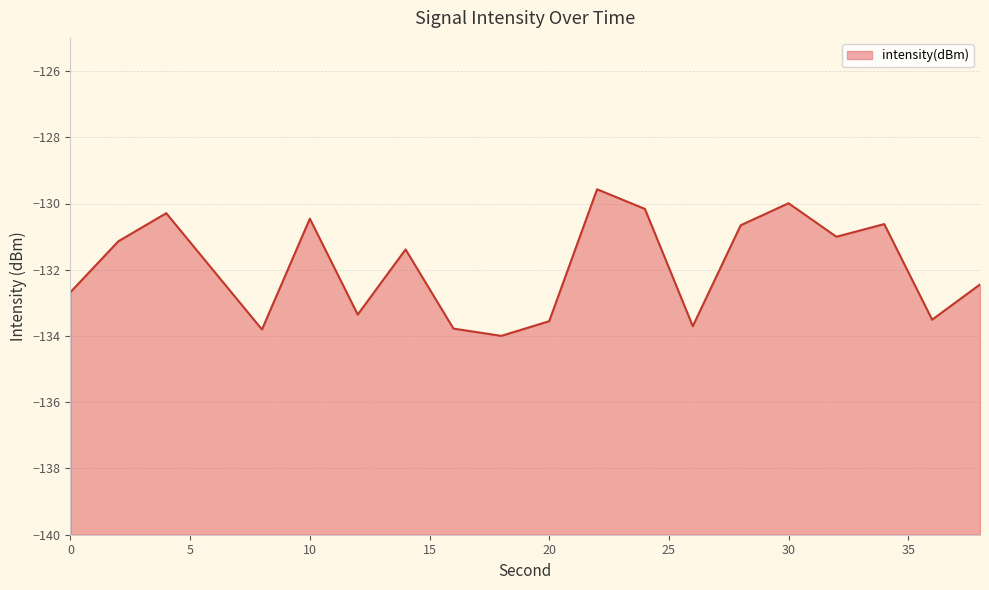

Which label corresponds to the largest value in the chart?

22